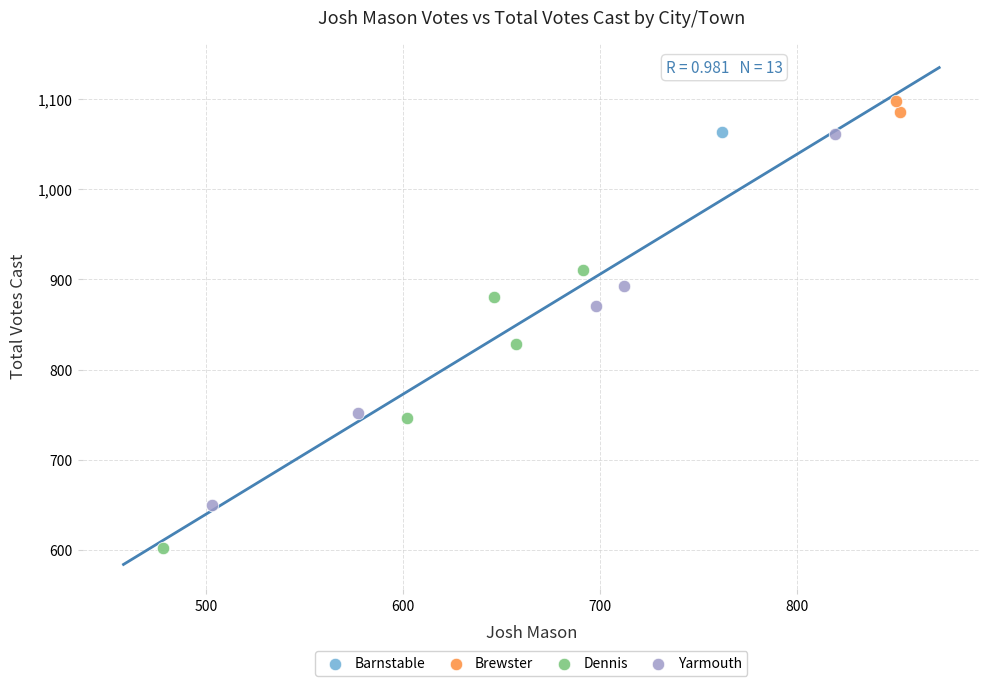

Which series contains the lowest Y value?

Dennis